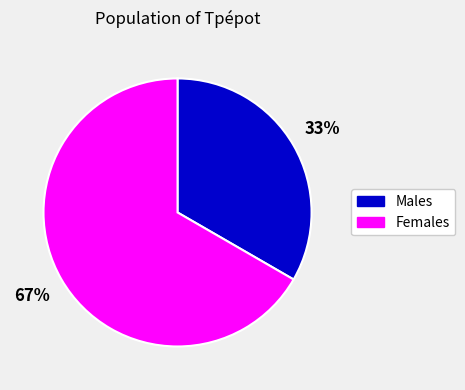

Is there a majority slice in this chart?

Yes